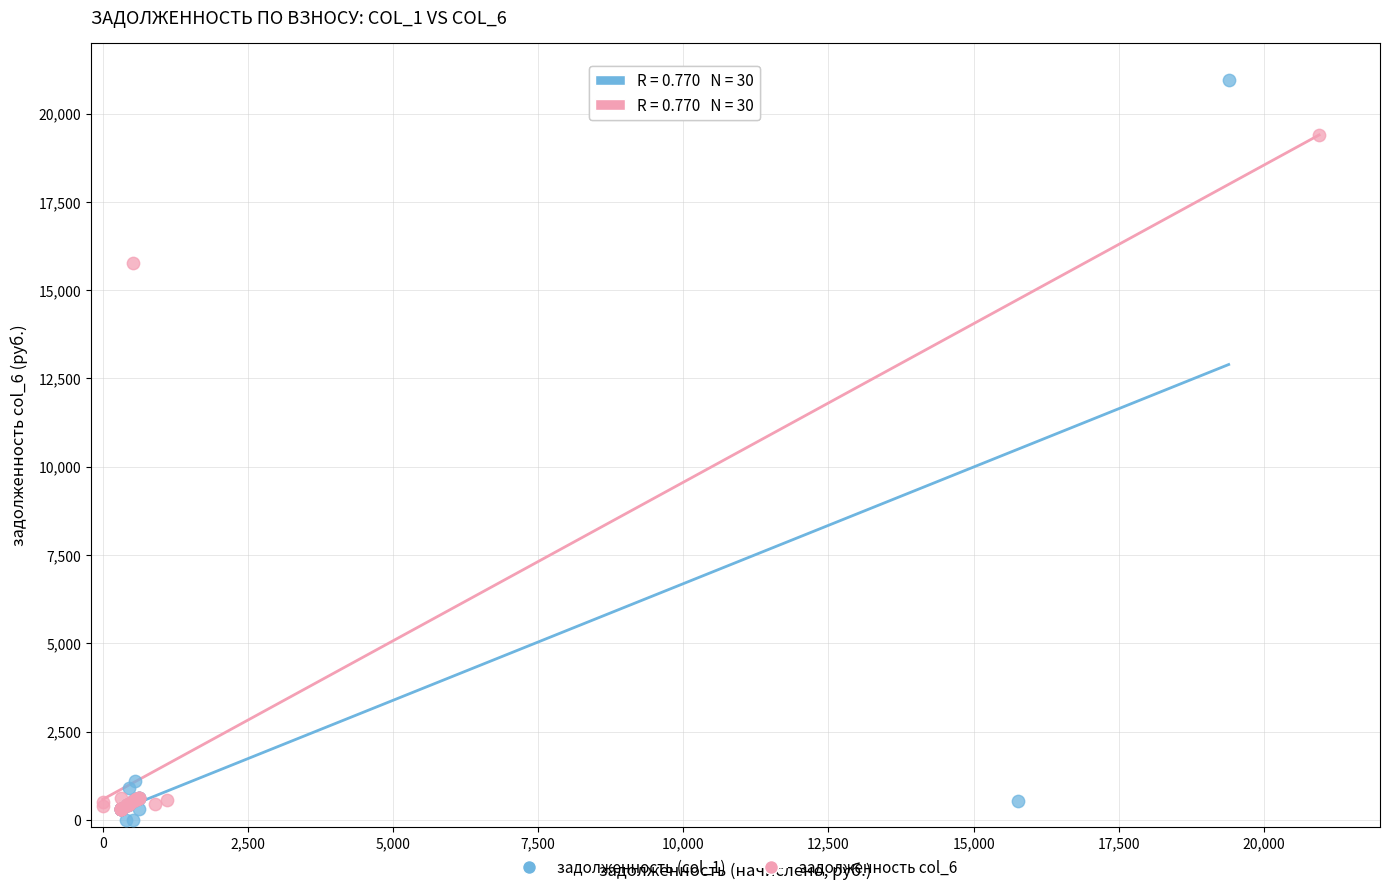

Which series reaches the maximum Y coordinate?

задолженность (col_1)